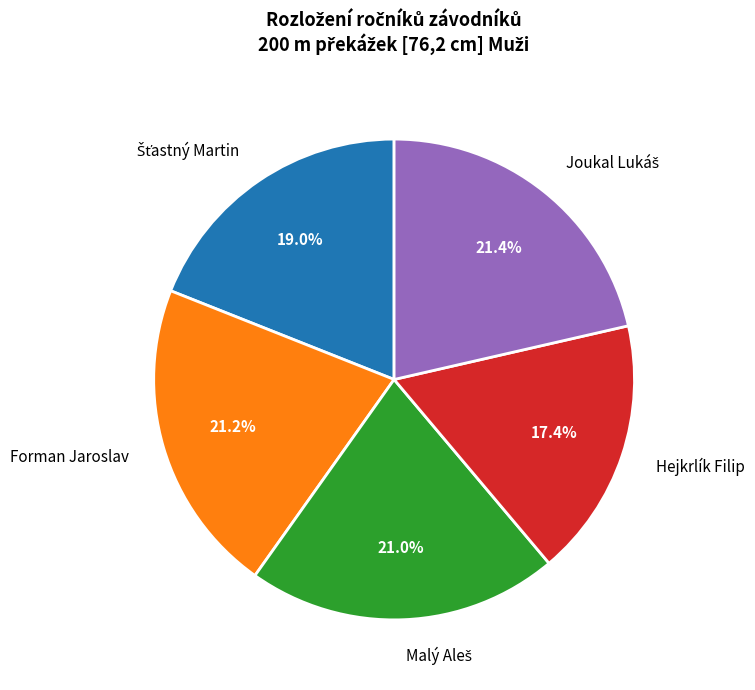

Is there any slice that represents more than half of the pie?

No